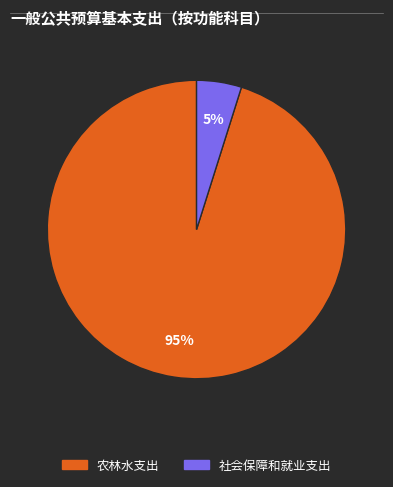

To the nearest percent, what is the difference between the 农林水支出 and 社会保障和就业支出 slice percentages?

90%